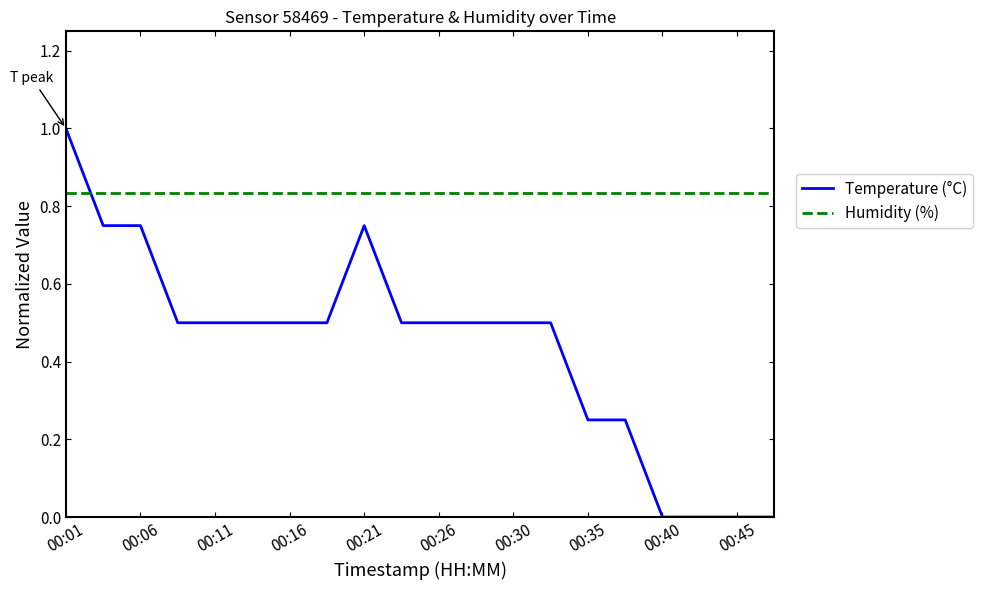

Which series has the largest range (max minus min)?

Temperature (°C)